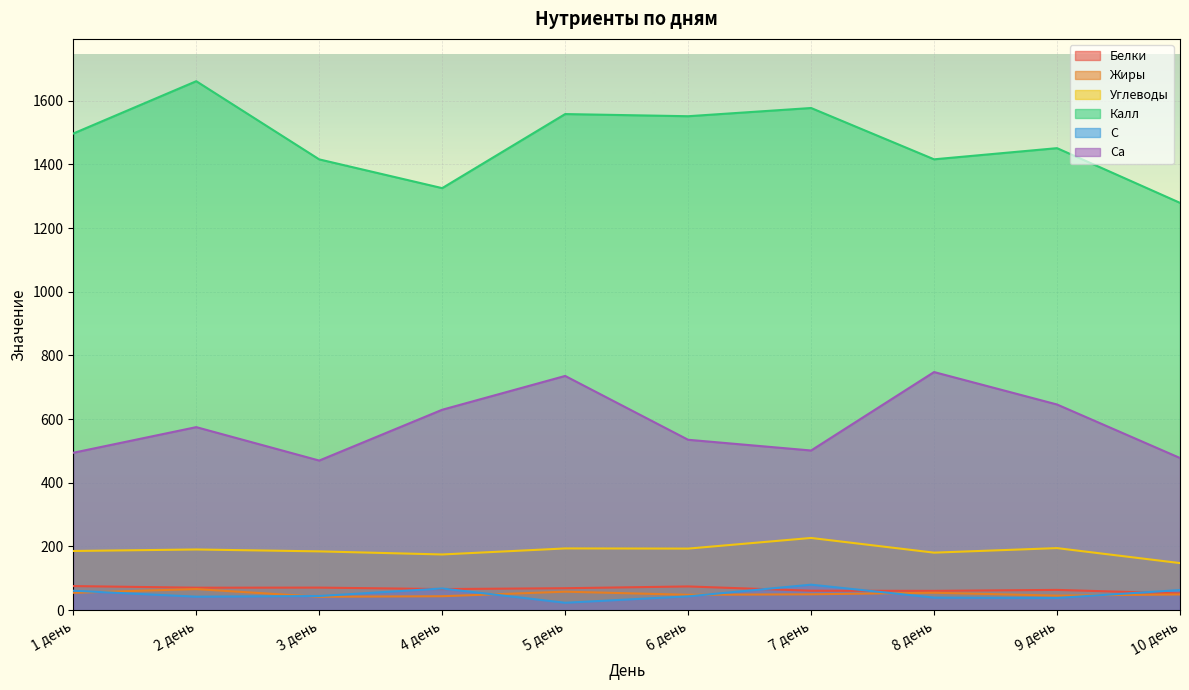

Which series has the widest spread of values?

Калл